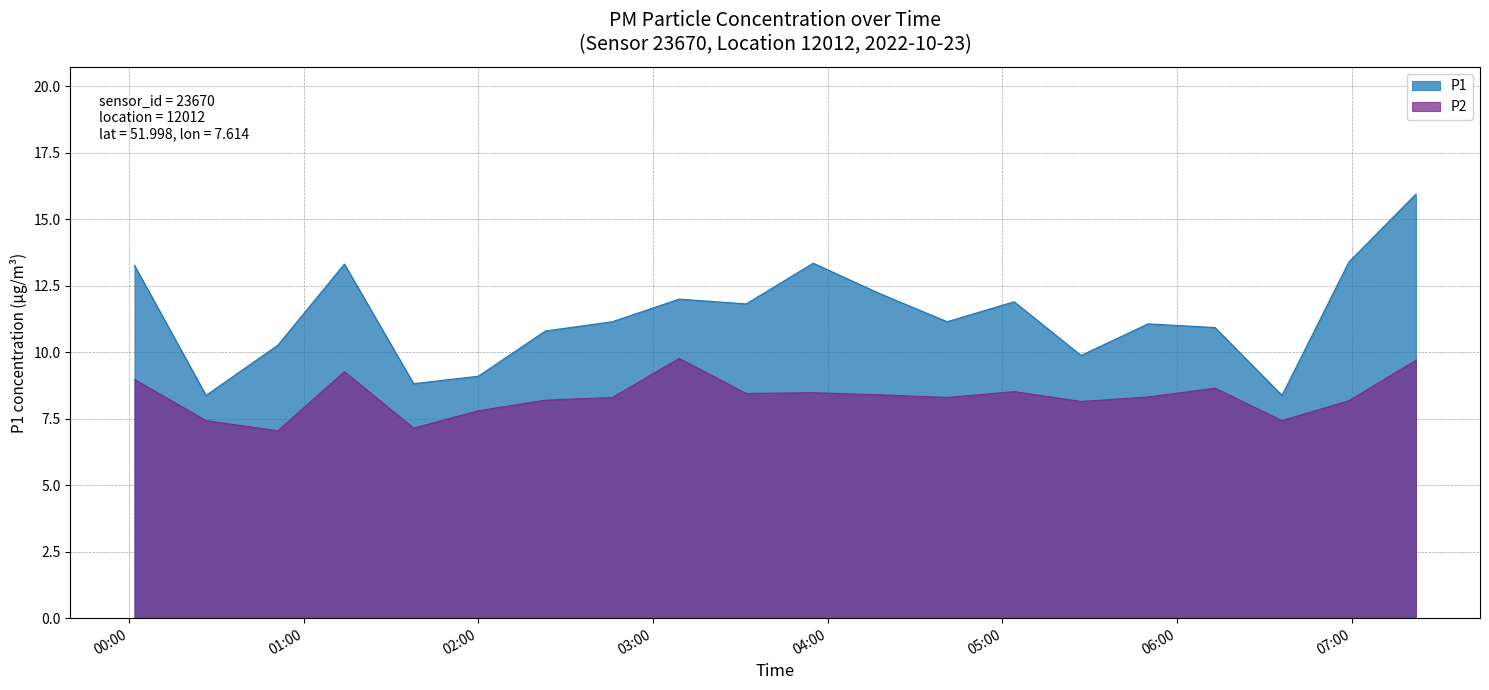

True or false: P2 and P1 cross at least once.

False